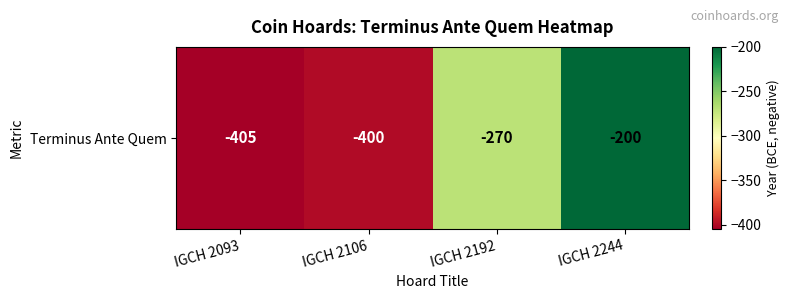

What is the average value?

-319